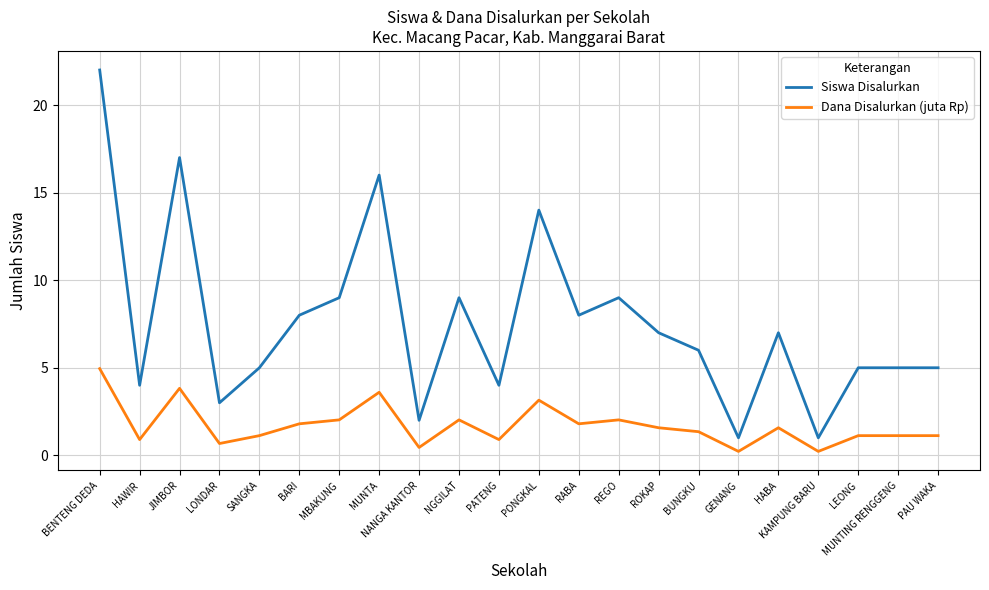

True or false: Siswa Disalurkan has more than 0 interior local peaks.

True